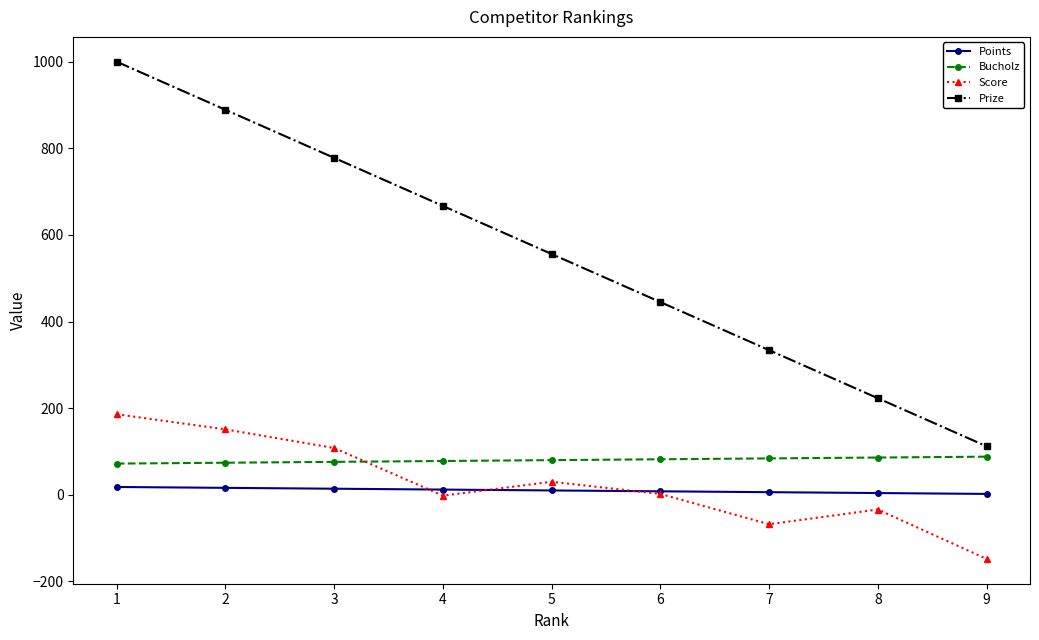

What is the greatest value displayed?

1000